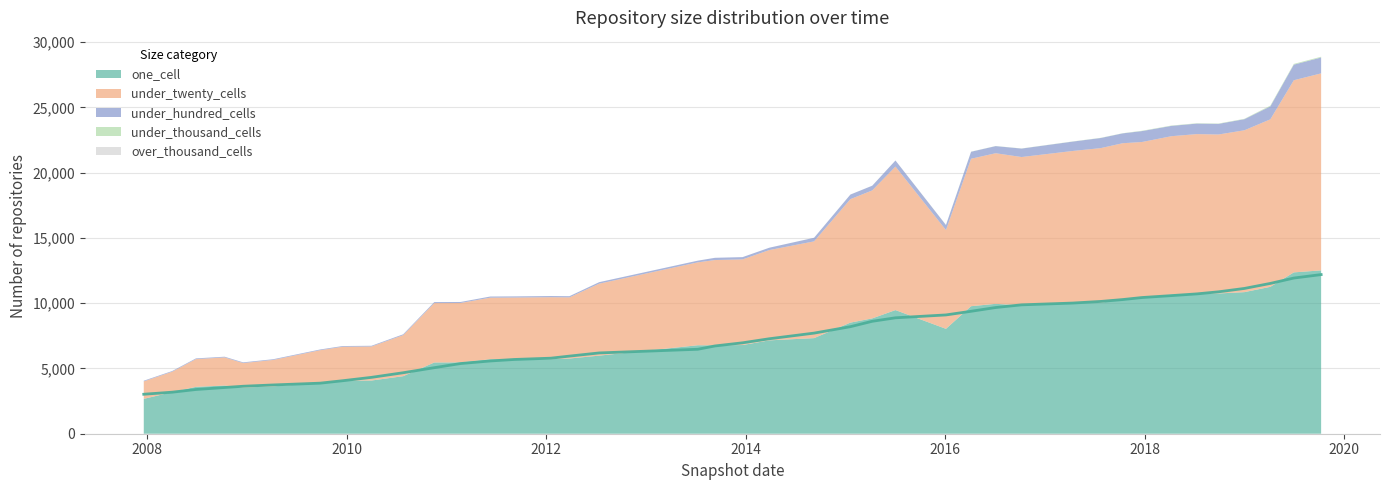

What is the difference between the under_hundred_cells values at 2015-01-19 and 2017-12-22?

484